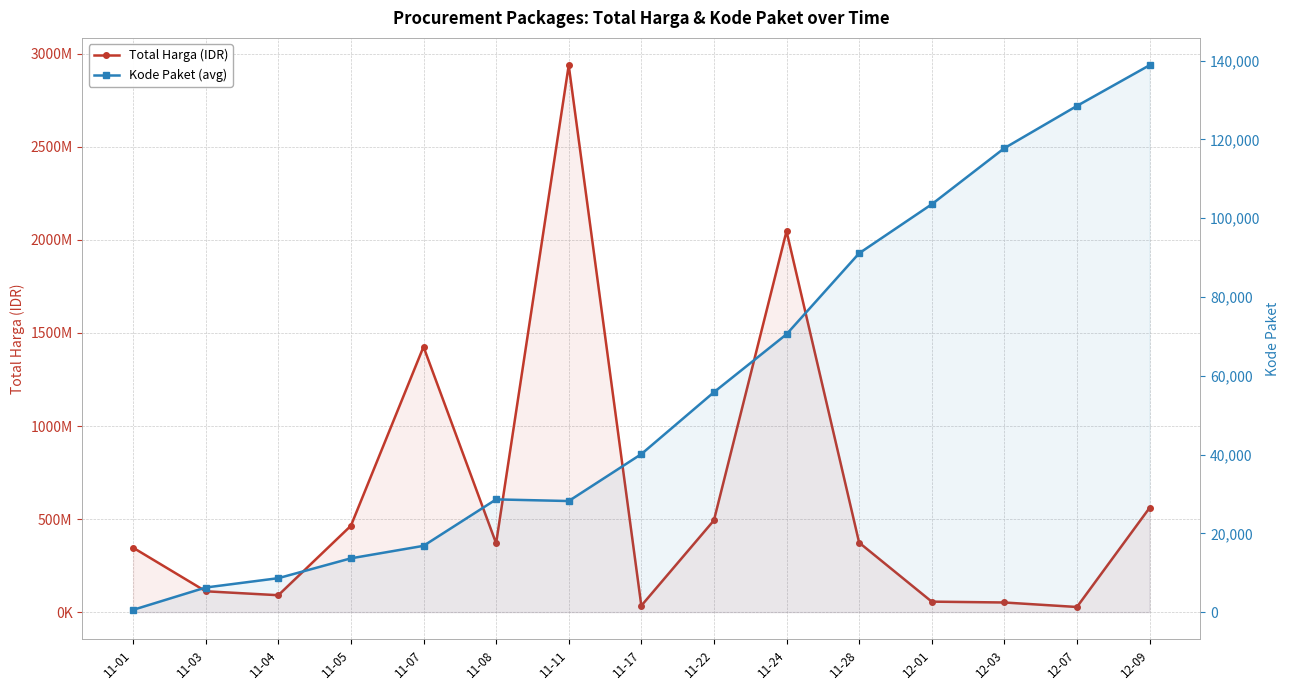

Rank the series at 12-09 from highest to lowest value.

Total Harga (IDR), Kode Paket (avg)